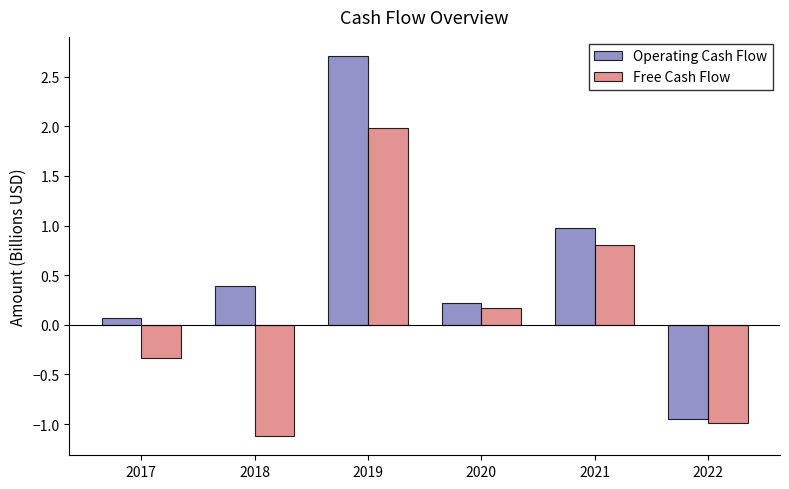

How many groups of bars are there?

6